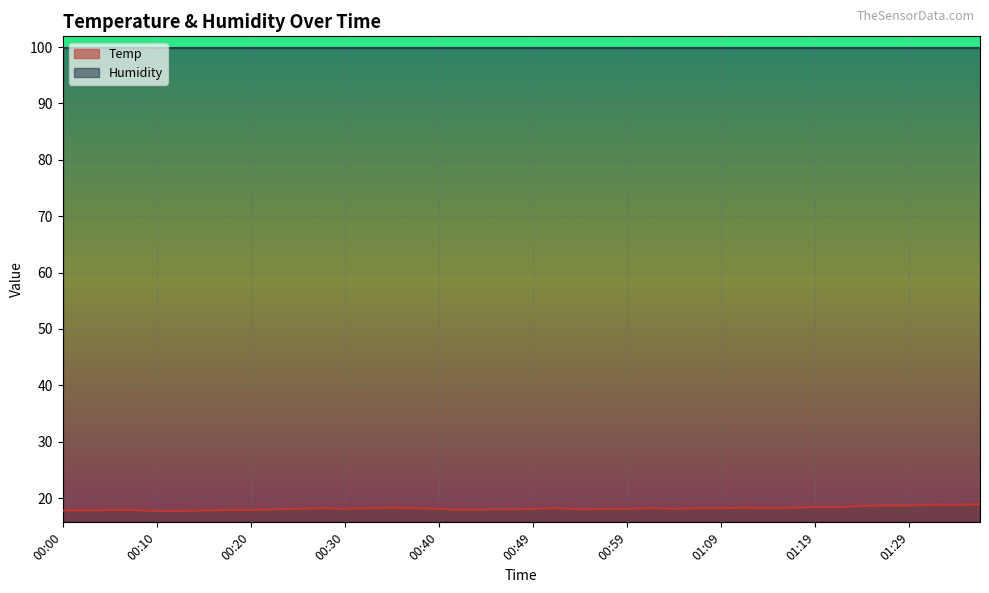

What is the value of the 12th point from the left?

18.2